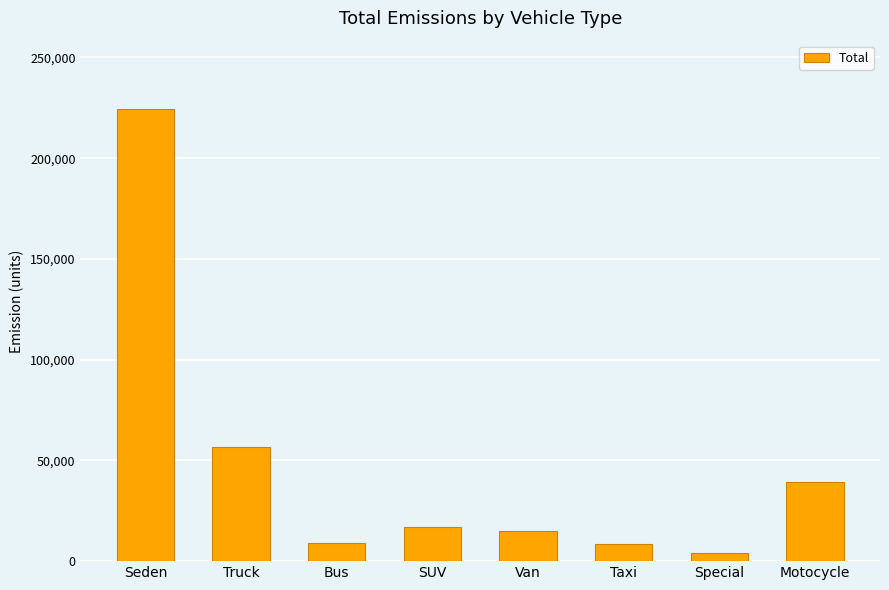

Which label corresponds to the largest value in the chart?

Seden